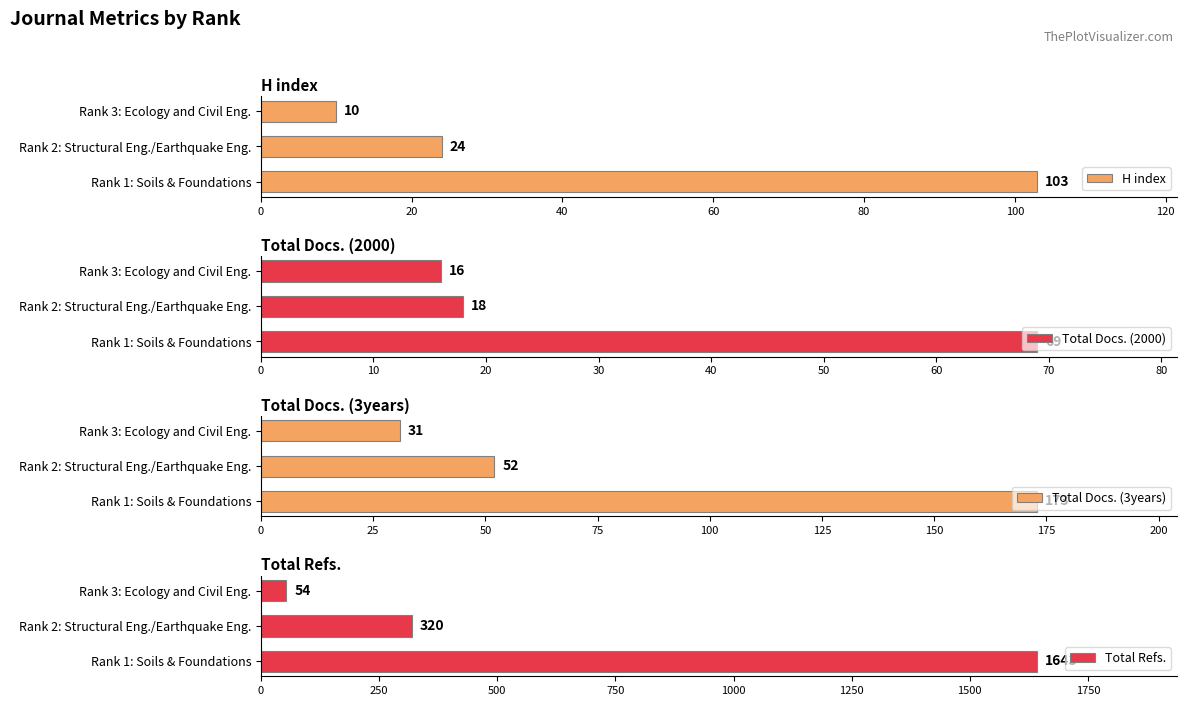

Reading right to left, list all the values displayed in this chart.

H index: 10	24	103
Total Docs. (2000): 16	18	69
Total Docs. (3years): 31	52	173
Total Refs.: 54	320	1643